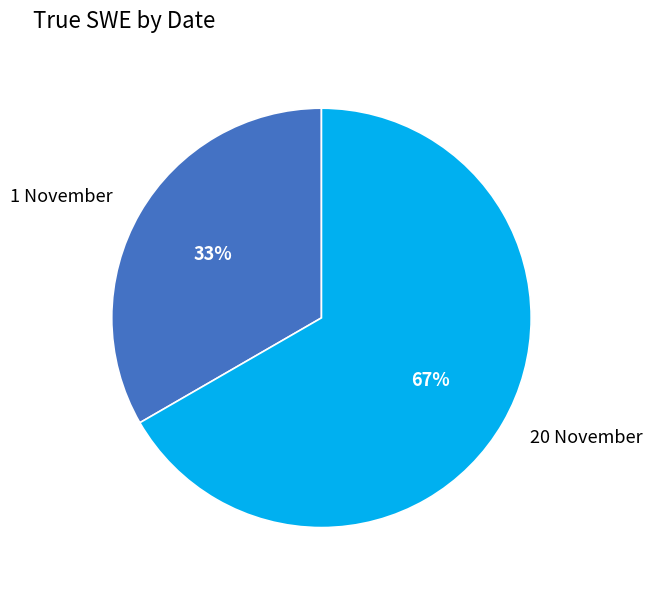

Is it true that 20 November is 59% of the pie?

False